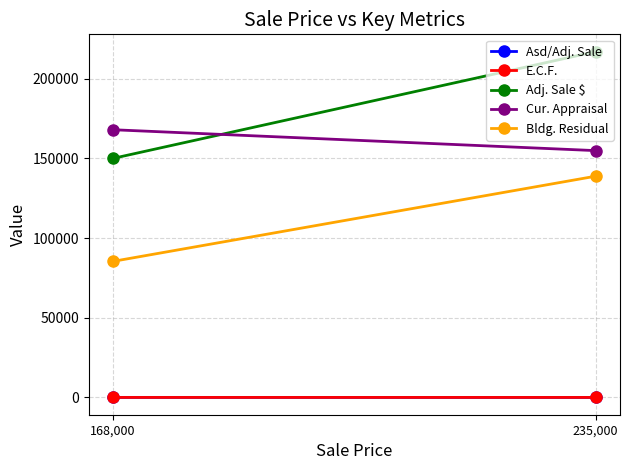

Reading right to left, extract all data points from this chart.

Asd/Adj. Sale: 235,000=20.4	168,000=32.9
E.C.F.: 235,000=1.9	168,000=1.0
Adj. Sale $: 235,000=216960.0	168,000=149960.0
Cur. Appraisal: 235,000=154851.0	168,000=167958.0
Bldg. Residual: 235,000=138802.8	168,000=85361.0